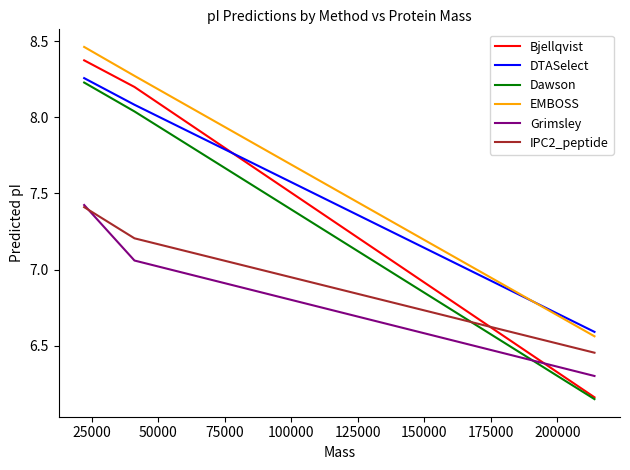

Which series has the largest total across all categories?

EMBOSS